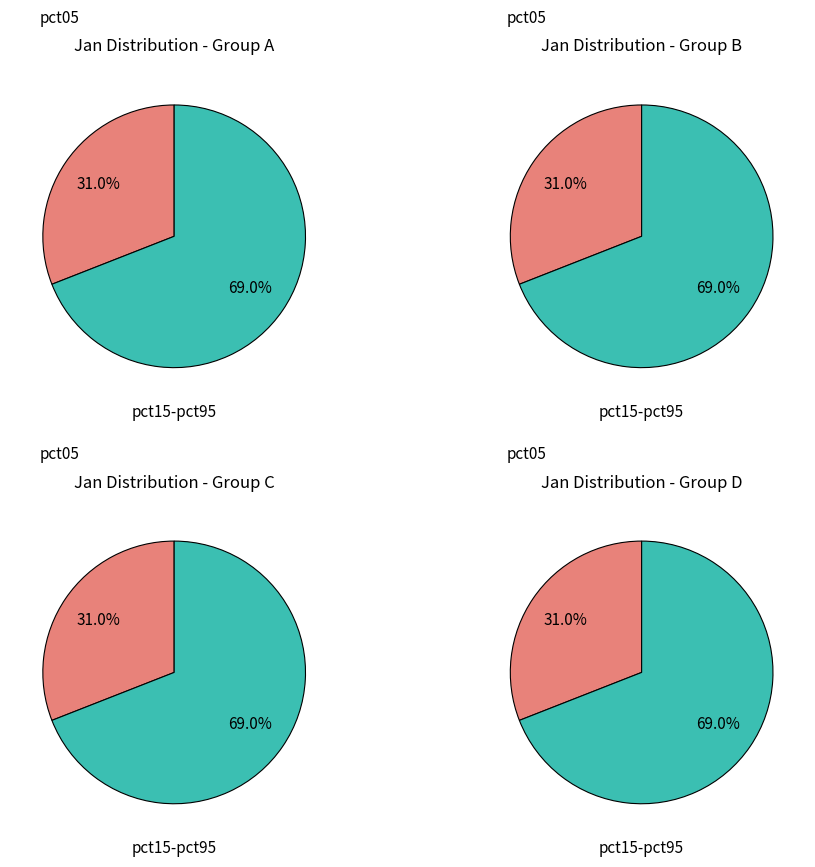

Does pct95 account for over 50% of the chart?

No